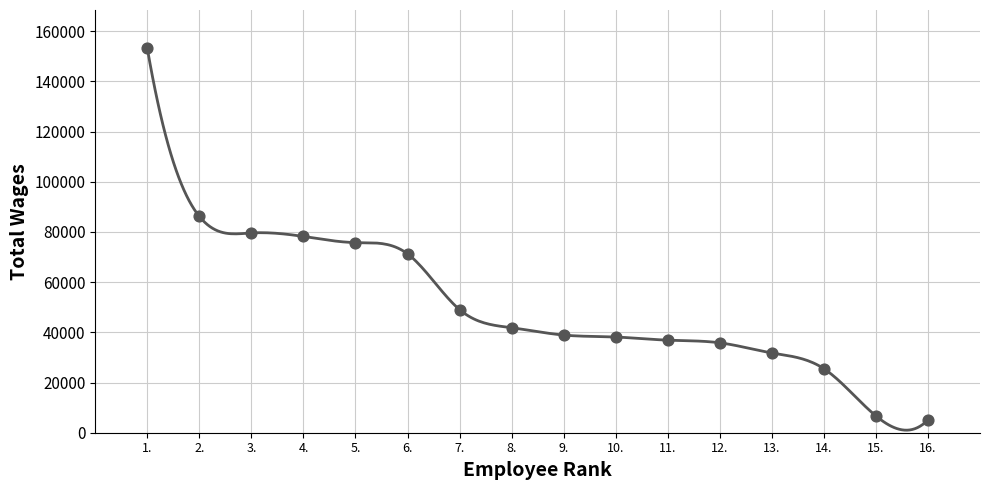

What is the change in value from 2. to 11.?

-49291